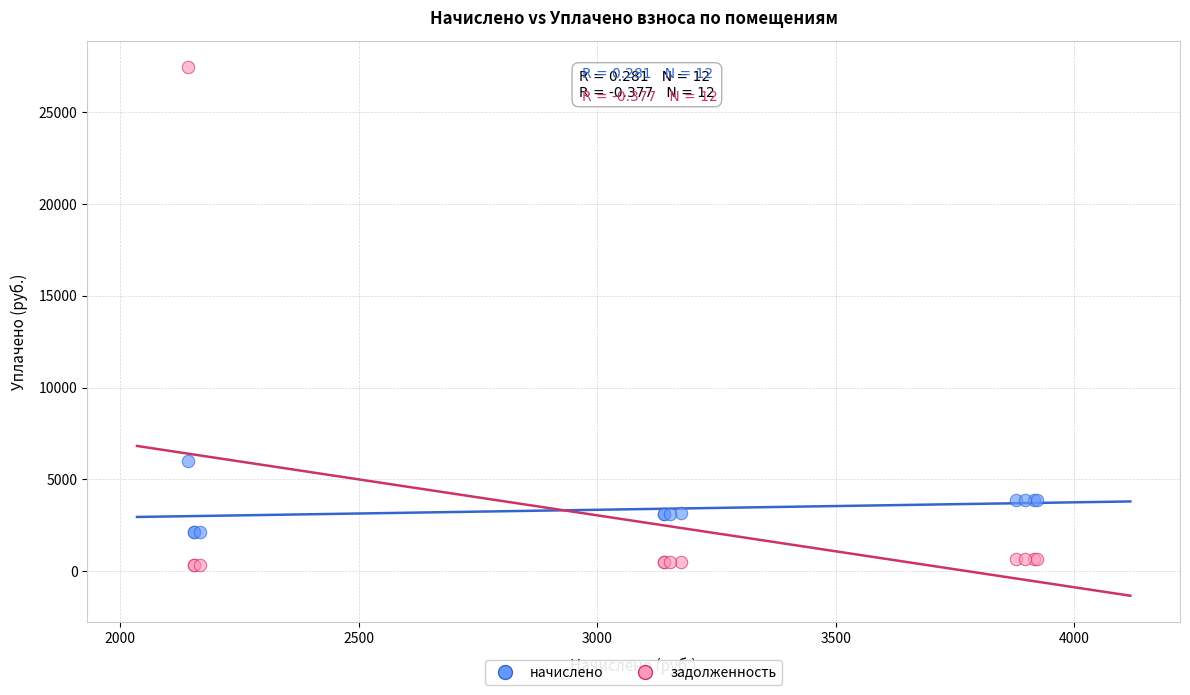

Which series contains the lowest Y value?

задолженность